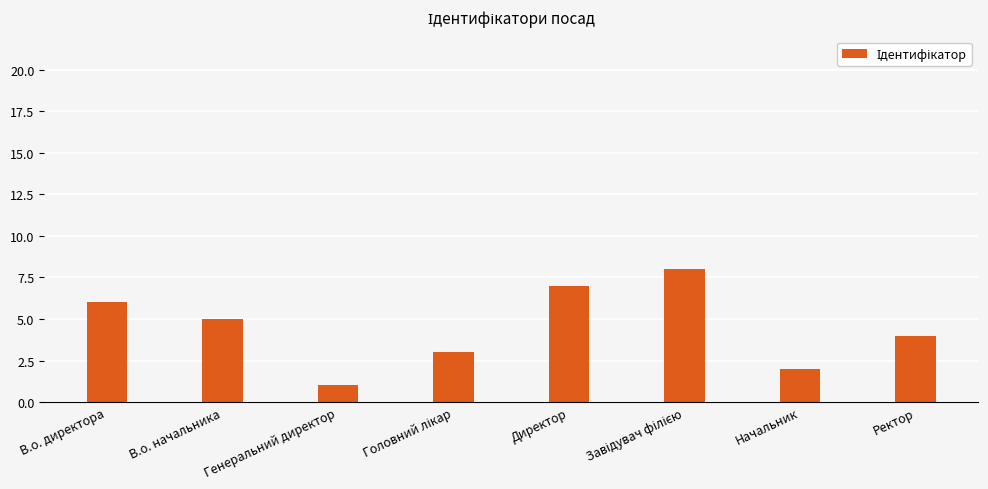

What is the maximum value shown in the chart?

8